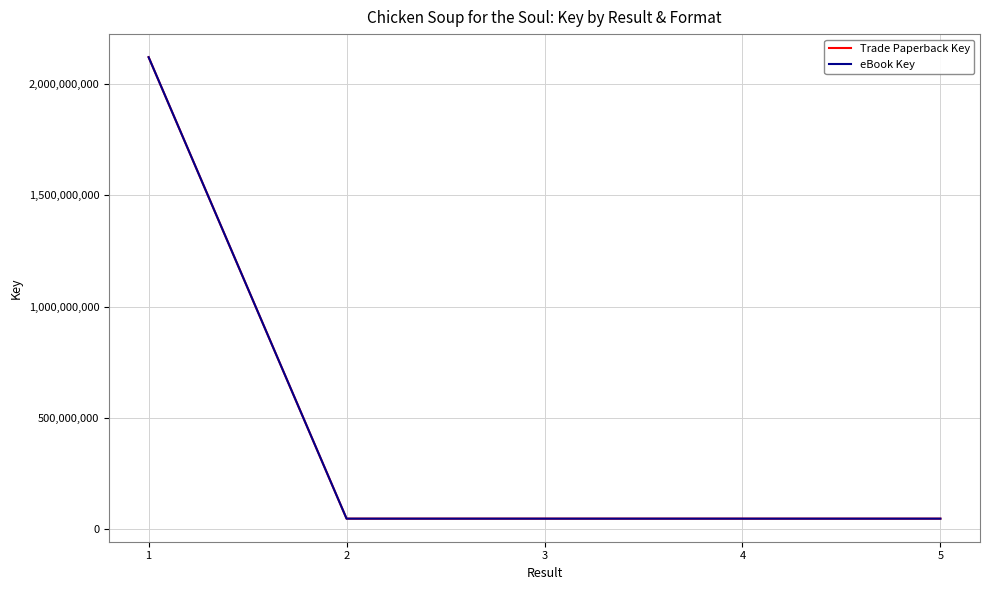

What is the difference between the eBook Key values at 3 and 5?

32486